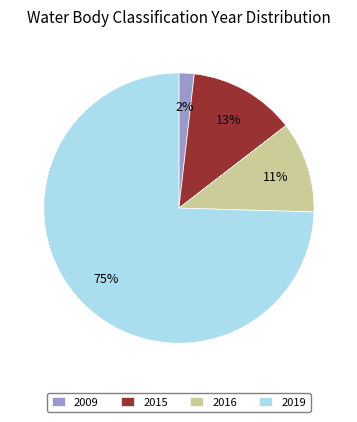

The 2019 slice represents 12% of the pie. True or false?

False